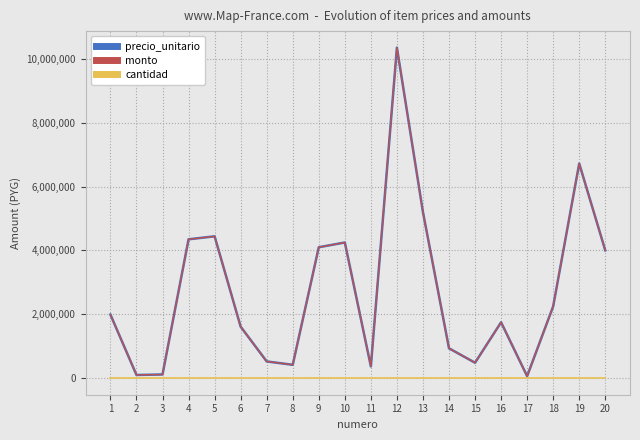

Does the chart have visible grid lines?

Yes